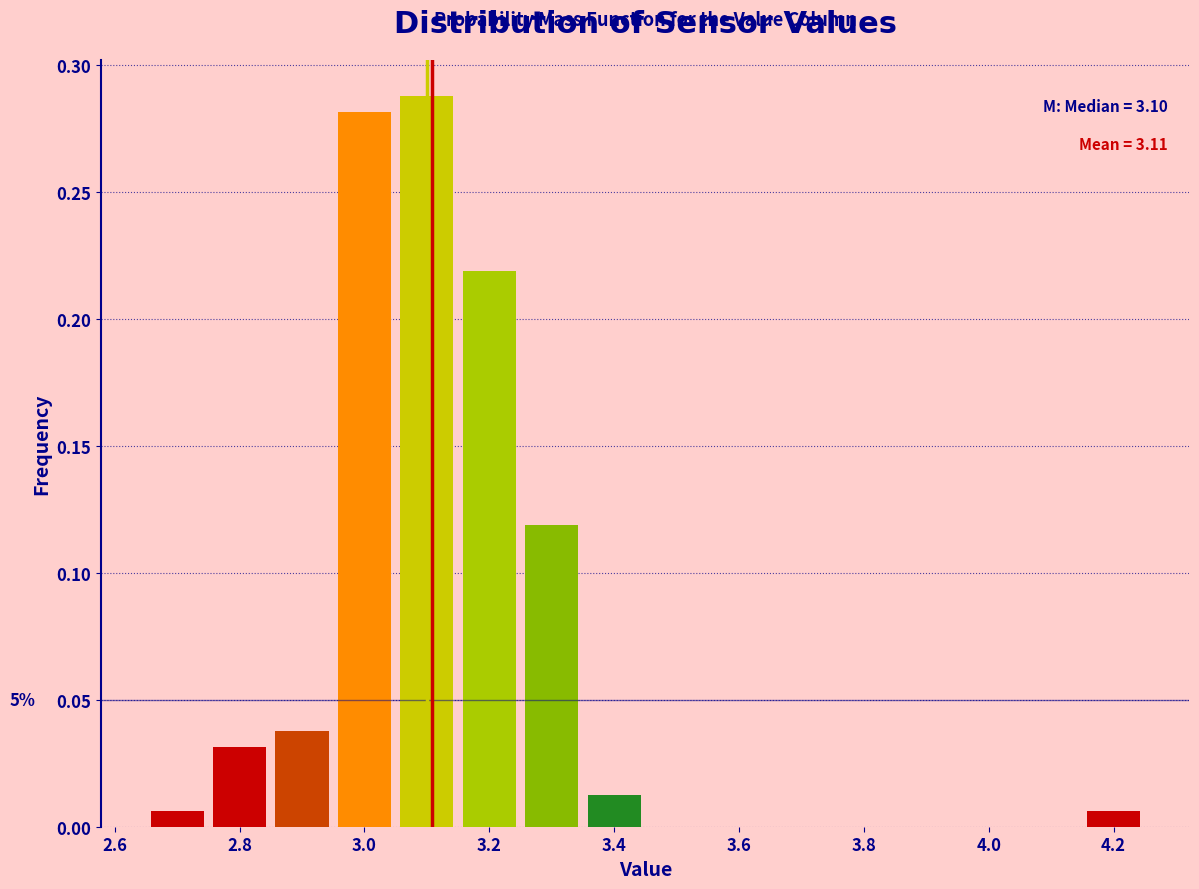

Which range on the x-axis has the tallest bar?

3.05 to 3.15